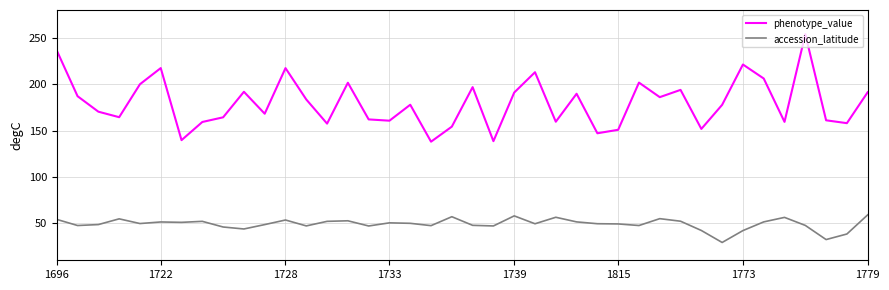

True or false: phenotype_value and accession_latitude intersect in this chart.

False